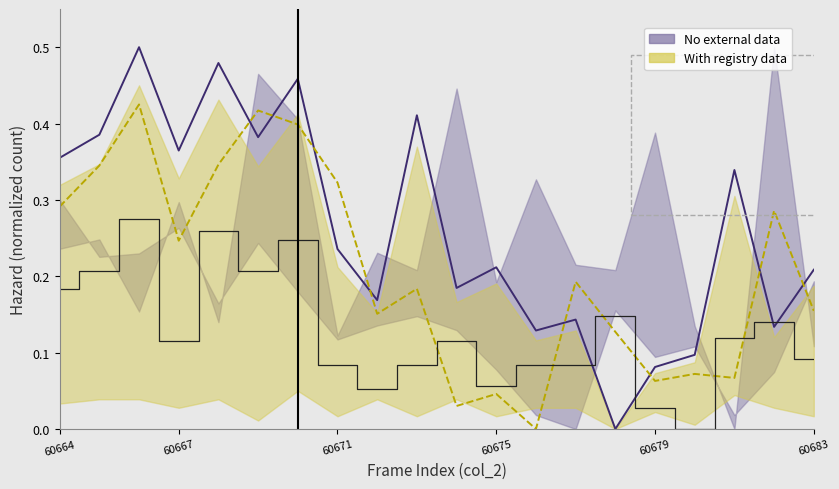

Which has a higher value, 60672 or 60670?

60670